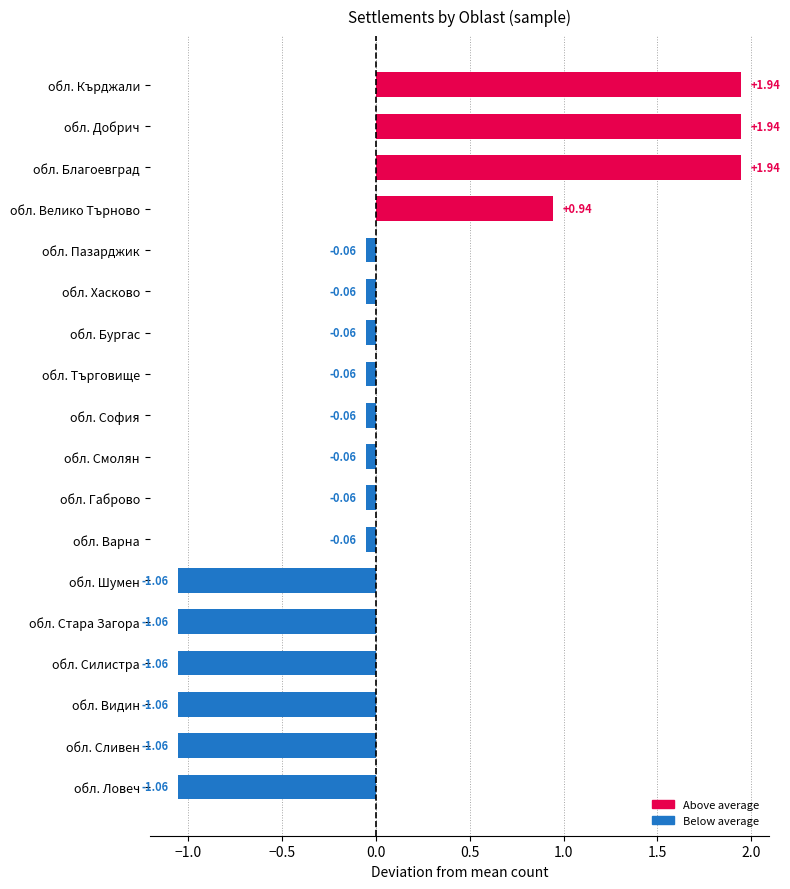

How many values are below zero?

14